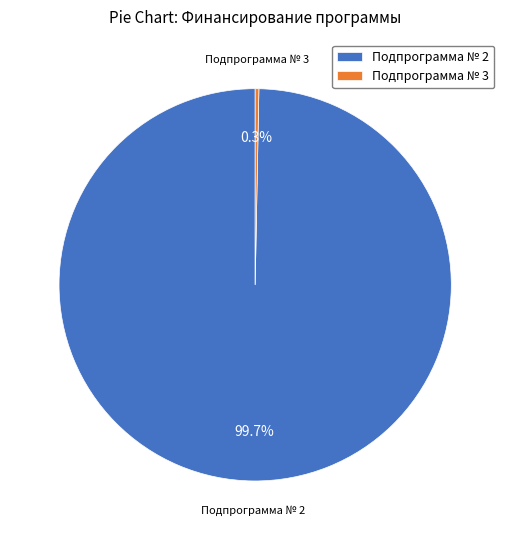

How many segments does this pie chart have?

2